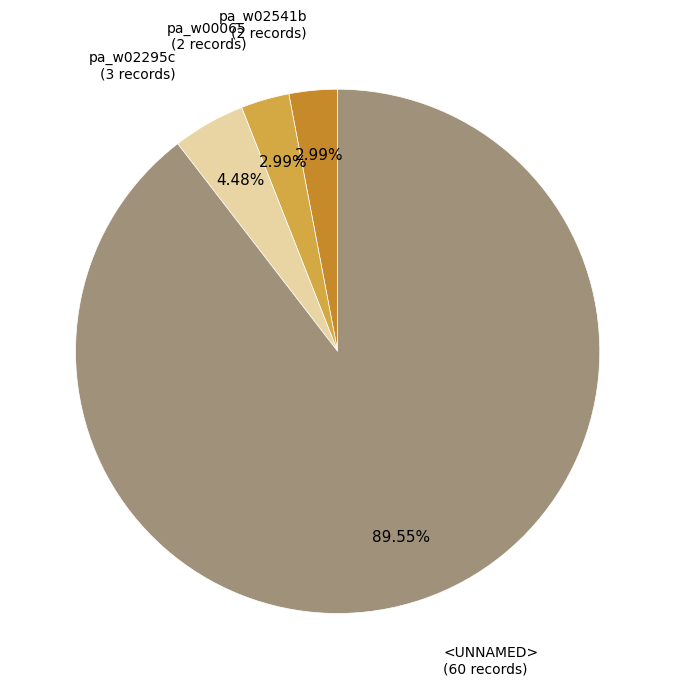

Which category accounts for the majority?

<UNNAMED>